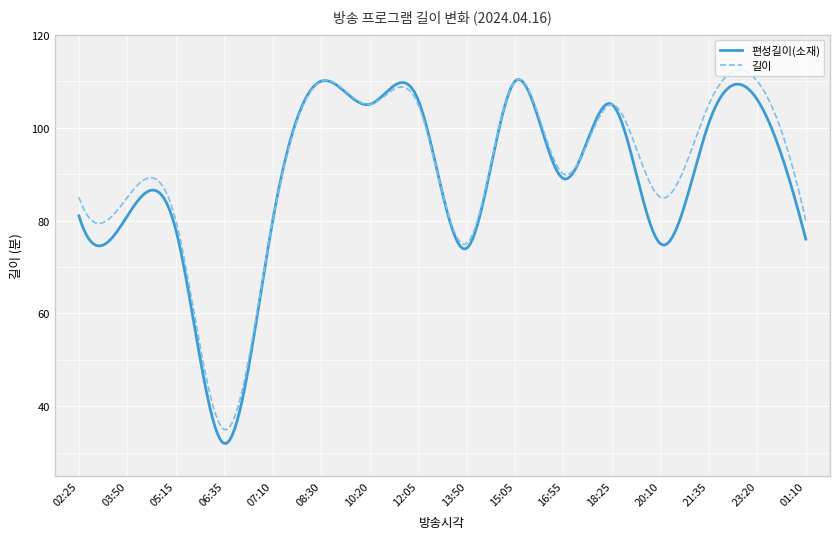

What is the smallest value displayed?

32.0